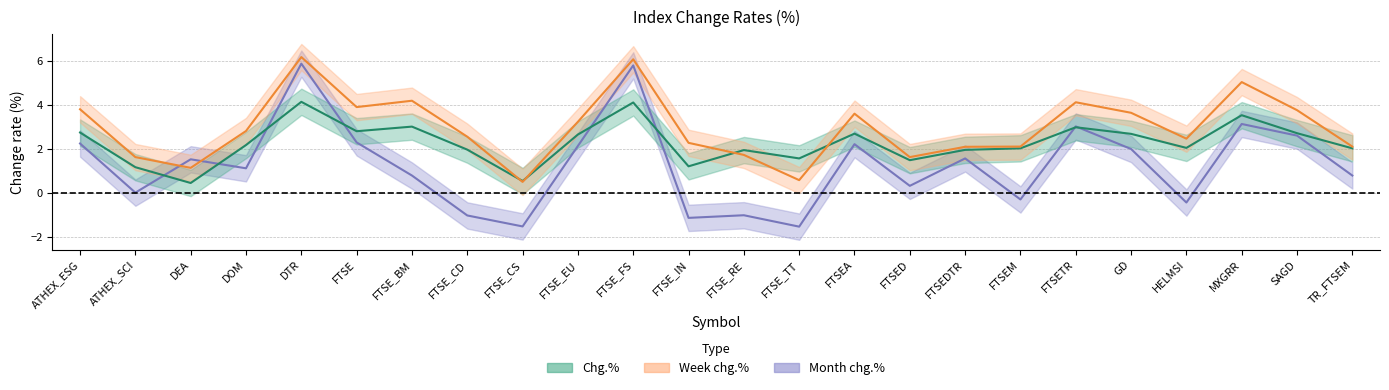

Which label corresponds to the smallest value in the chart?

FTSE_TT